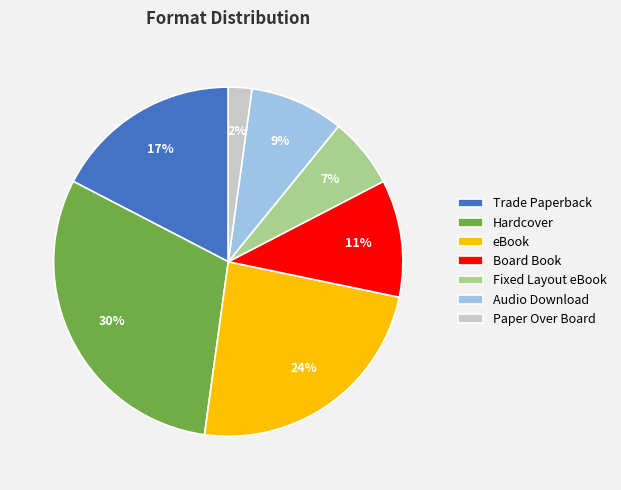

To the nearest percent, what percentage of the pie is Audio Download?

9%